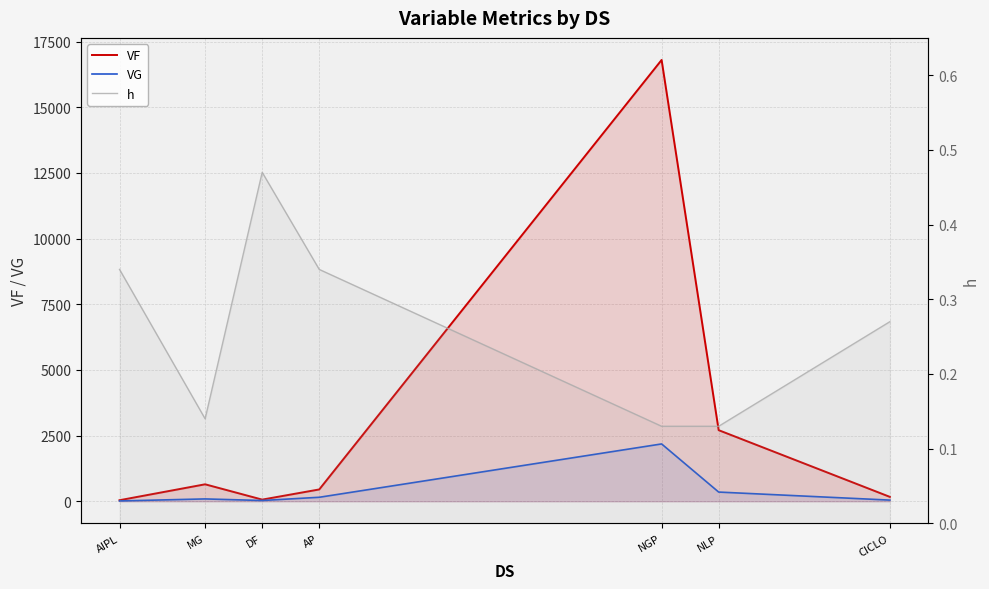

Reading left to right, extract all data points from this chart.

VF: AIPL=42.0	MG=647.5	DF=64.7	AP=451.8	NGP=16798.4	NLP=2708.0	CICLO=169.4
VG: AIPL=14.3	MG=90.7	DF=30.4	AP=153.6	NGP=2183.8	NLP=352.0	CICLO=45.7
h: AIPL=0.3	MG=0.1	DF=0.5	AP=0.3	NGP=0.1	NLP=0.1	CICLO=0.3